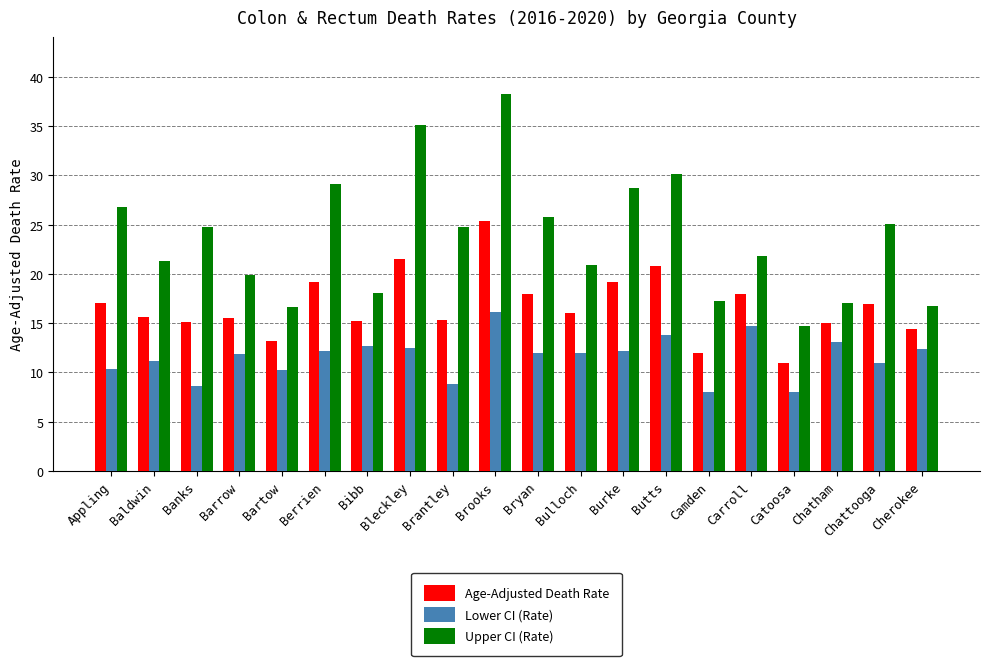

Rank the series at Banks from highest to lowest value.

Upper CI (Rate), Age-Adjusted Death Rate, Lower CI (Rate)